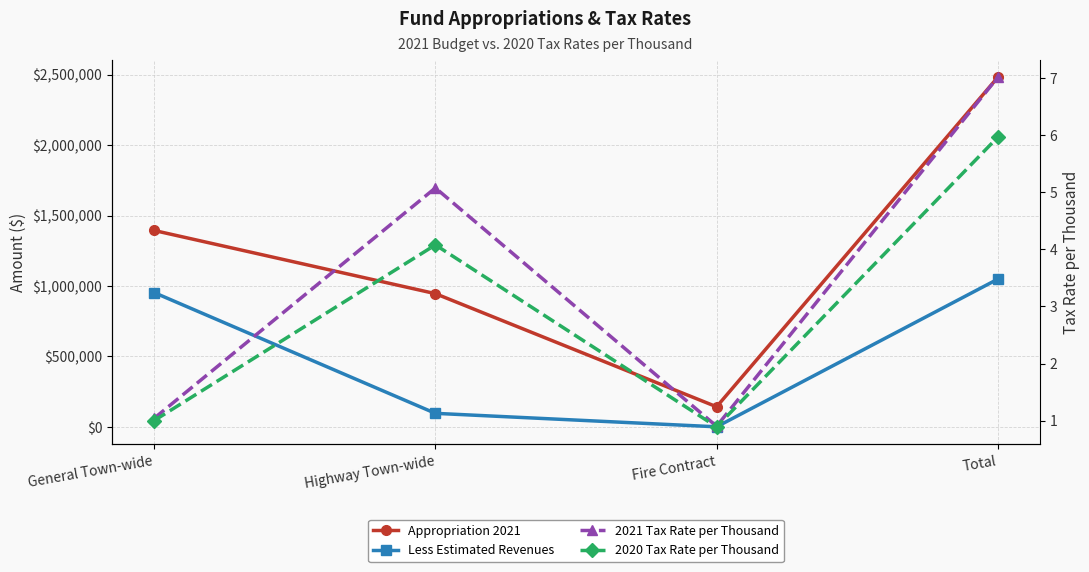

What is the sum of the 2021 Tax Rate per Thousand values at Total and Highway Town-wide?

12.1